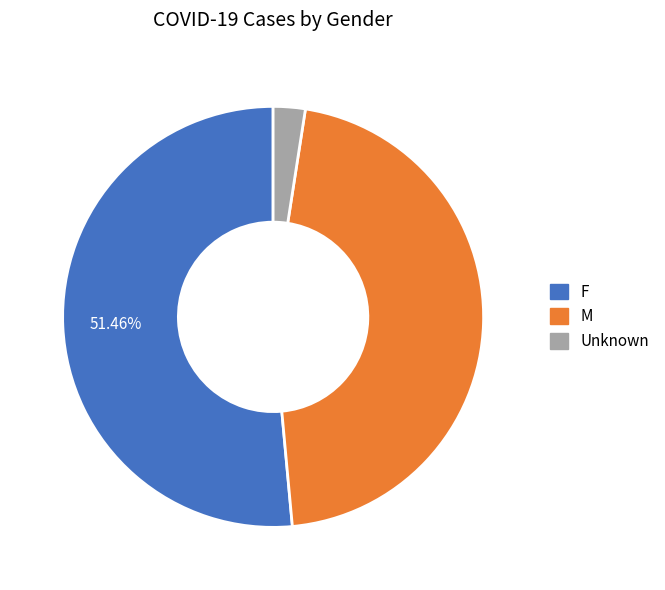

The M slice represents 34% of the pie. True or false?

False